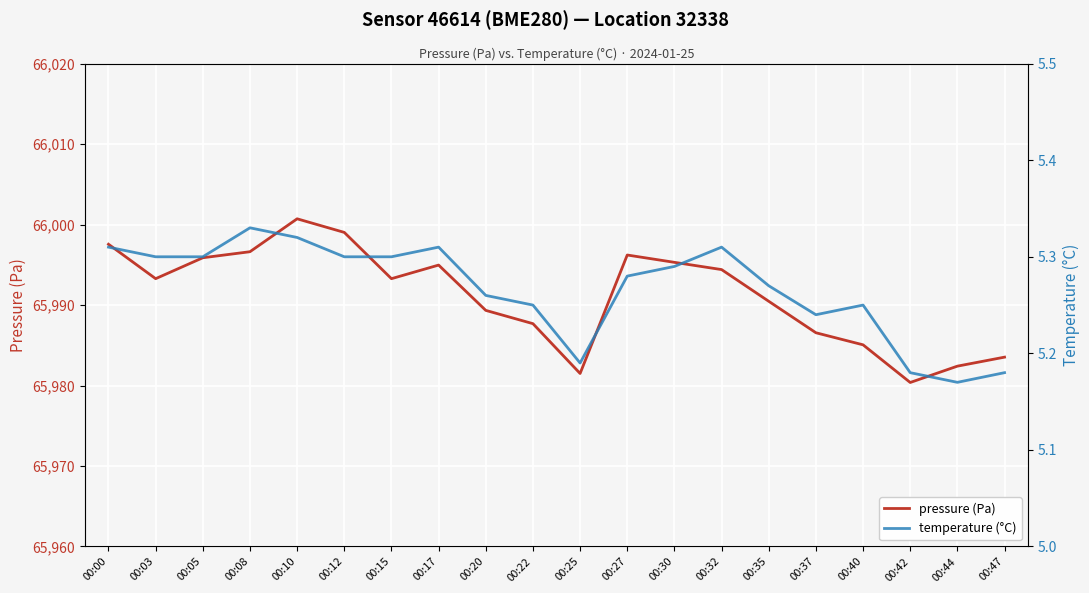

List the labels in order of pressure (Pa) value, smallest first.

00:42, 00:25, 00:44, 00:47, 00:40, 00:37, 00:22, 00:20, 00:35, 00:03, 00:15, 00:32, 00:17, 00:30, 00:05, 00:27, 00:08, 00:00, 00:12, 00:10